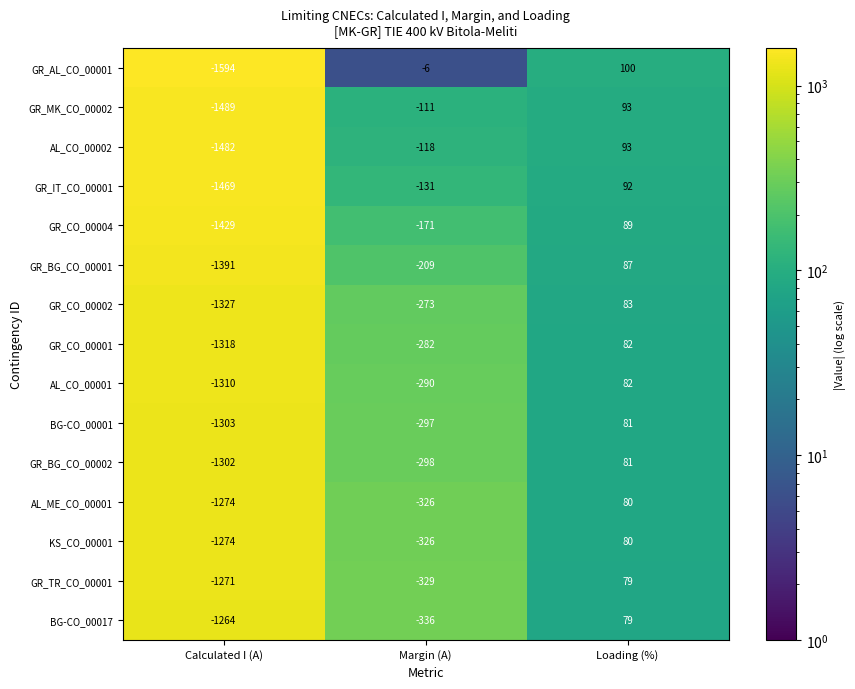

The value of GR_AL_CO_00001 at Margin (A) is -6. True or false?

True